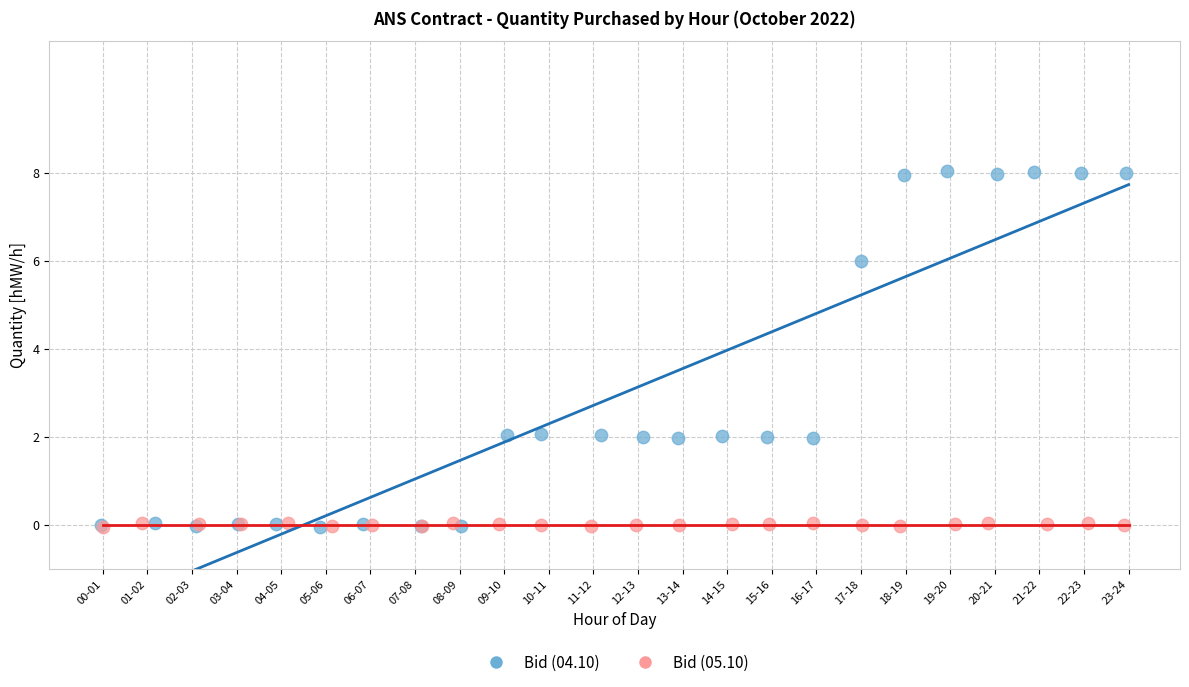

Which series reaches the maximum Y coordinate?

Bid (04.10)